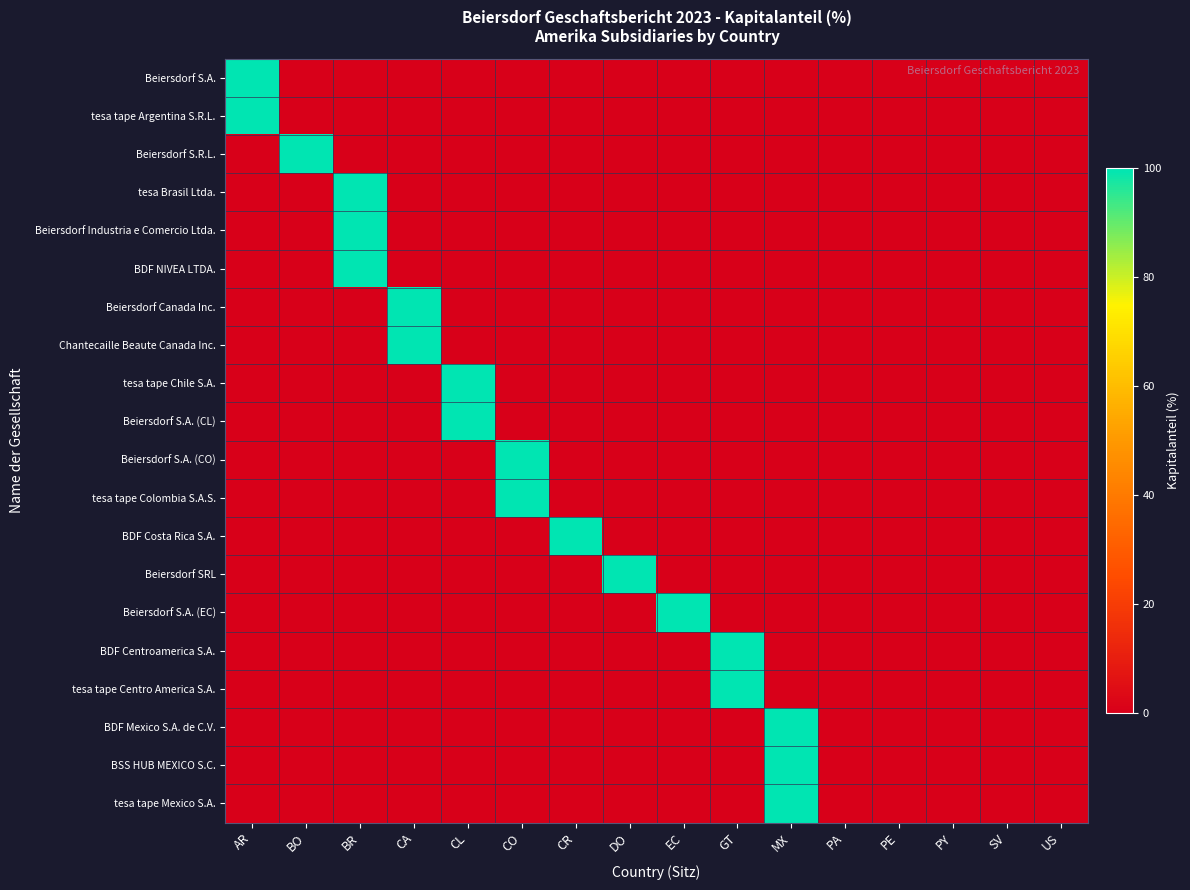

Reading left to right, what are all the values shown in this chart?

Beiersdorf S.A.: AR=100	BO=0	BR=0	CA=0	CL=0	CO=0	CR=0	DO=0	EC=0	GT=0	MX=0	PA=0	PE=0	PY=0	SV=0	US=0
tesa tape Argentina S.R.L.: AR=100	BO=0	BR=0	CA=0	CL=0	CO=0	CR=0	DO=0	EC=0	GT=0	MX=0	PA=0	PE=0	PY=0	SV=0	US=0
Beiersdorf S.R.L.: AR=0	BO=100	BR=0	CA=0	CL=0	CO=0	CR=0	DO=0	EC=0	GT=0	MX=0	PA=0	PE=0	PY=0	SV=0	US=0
tesa Brasil Ltda.: AR=0	BO=0	BR=100	CA=0	CL=0	CO=0	CR=0	DO=0	EC=0	GT=0	MX=0	PA=0	PE=0	PY=0	SV=0	US=0
Beiersdorf Industria e Comercio Ltda.: AR=0	BO=0	BR=100	CA=0	CL=0	CO=0	CR=0	DO=0	EC=0	GT=0	MX=0	PA=0	PE=0	PY=0	SV=0	US=0
BDF NIVEA LTDA.: AR=0	BO=0	BR=100	CA=0	CL=0	CO=0	CR=0	DO=0	EC=0	GT=0	MX=0	PA=0	PE=0	PY=0	SV=0	US=0
Beiersdorf Canada Inc.: AR=0	BO=0	BR=0	CA=100	CL=0	CO=0	CR=0	DO=0	EC=0	GT=0	MX=0	PA=0	PE=0	PY=0	SV=0	US=0
Chantecaille Beaute Canada Inc.: AR=0	BO=0	BR=0	CA=100	CL=0	CO=0	CR=0	DO=0	EC=0	GT=0	MX=0	PA=0	PE=0	PY=0	SV=0	US=0
tesa tape Chile S.A.: AR=0	BO=0	BR=0	CA=0	CL=100	CO=0	CR=0	DO=0	EC=0	GT=0	MX=0	PA=0	PE=0	PY=0	SV=0	US=0
Beiersdorf S.A. (CL): AR=0	BO=0	BR=0	CA=0	CL=100	CO=0	CR=0	DO=0	EC=0	GT=0	MX=0	PA=0	PE=0	PY=0	SV=0	US=0
Beiersdorf S.A. (CO): AR=0	BO=0	BR=0	CA=0	CL=0	CO=100	CR=0	DO=0	EC=0	GT=0	MX=0	PA=0	PE=0	PY=0	SV=0	US=0
tesa tape Colombia S.A.S.: AR=0	BO=0	BR=0	CA=0	CL=0	CO=100	CR=0	DO=0	EC=0	GT=0	MX=0	PA=0	PE=0	PY=0	SV=0	US=0
BDF Costa Rica S.A.: AR=0	BO=0	BR=0	CA=0	CL=0	CO=0	CR=100	DO=0	EC=0	GT=0	MX=0	PA=0	PE=0	PY=0	SV=0	US=0
Beiersdorf SRL: AR=0	BO=0	BR=0	CA=0	CL=0	CO=0	CR=0	DO=100	EC=0	GT=0	MX=0	PA=0	PE=0	PY=0	SV=0	US=0
Beiersdorf S.A. (EC): AR=0	BO=0	BR=0	CA=0	CL=0	CO=0	CR=0	DO=0	EC=100	GT=0	MX=0	PA=0	PE=0	PY=0	SV=0	US=0
BDF Centroamerica S.A.: AR=0	BO=0	BR=0	CA=0	CL=0	CO=0	CR=0	DO=0	EC=0	GT=100	MX=0	PA=0	PE=0	PY=0	SV=0	US=0
tesa tape Centro America S.A.: AR=0	BO=0	BR=0	CA=0	CL=0	CO=0	CR=0	DO=0	EC=0	GT=100	MX=0	PA=0	PE=0	PY=0	SV=0	US=0
BDF Mexico S.A. de C.V.: AR=0	BO=0	BR=0	CA=0	CL=0	CO=0	CR=0	DO=0	EC=0	GT=0	MX=100	PA=0	PE=0	PY=0	SV=0	US=0
BSS HUB MEXICO S.C.: AR=0	BO=0	BR=0	CA=0	CL=0	CO=0	CR=0	DO=0	EC=0	GT=0	MX=100	PA=0	PE=0	PY=0	SV=0	US=0
tesa tape Mexico S.A.: AR=0	BO=0	BR=0	CA=0	CL=0	CO=0	CR=0	DO=0	EC=0	GT=0	MX=100	PA=0	PE=0	PY=0	SV=0	US=0